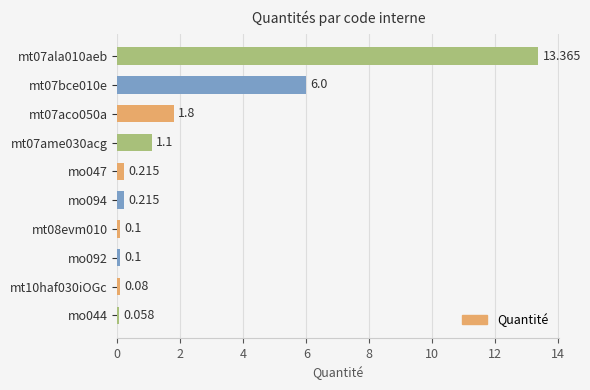

Does the chart contain any negative values?

No